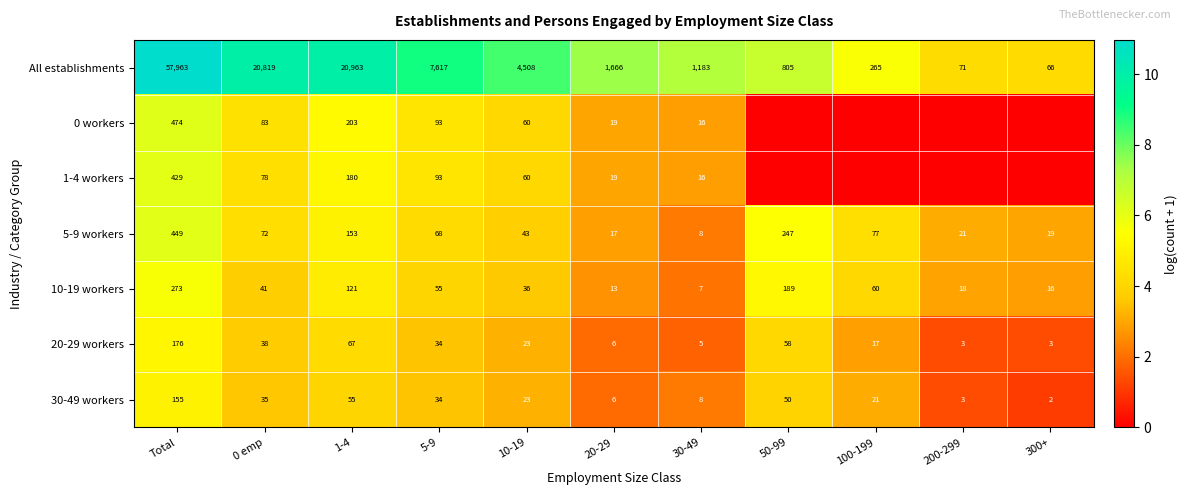

At which label does All establishments first exceed 1666?

Total